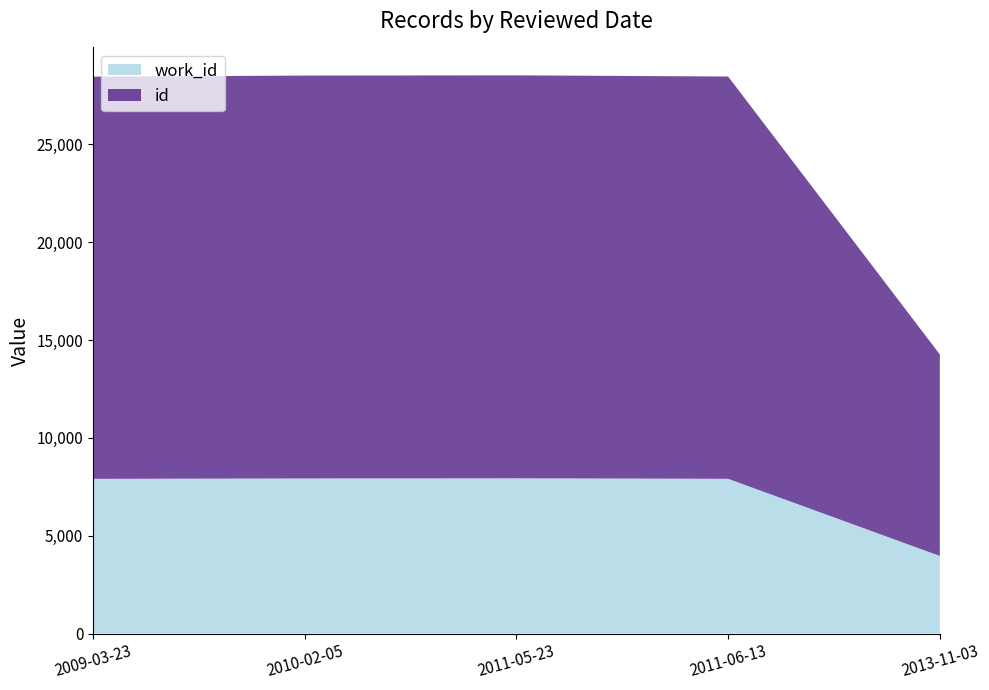

What is the total value across all series at 2013-11-03?

14266